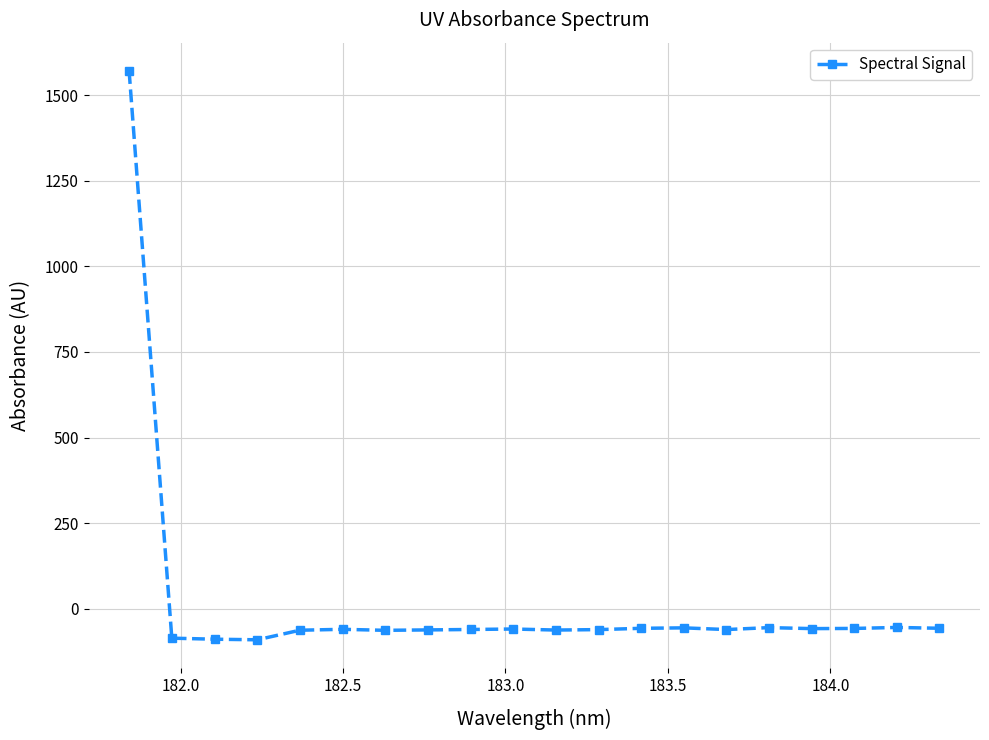

What is the value of the 10th point from the left?

-58.9